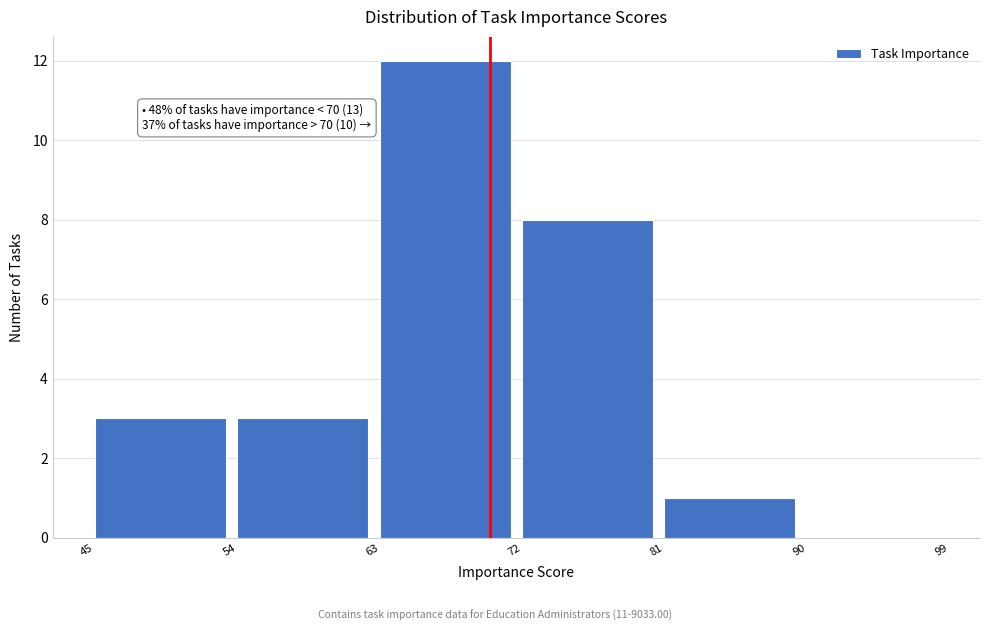

Which range on the x-axis has the tallest bar?

63 to 72